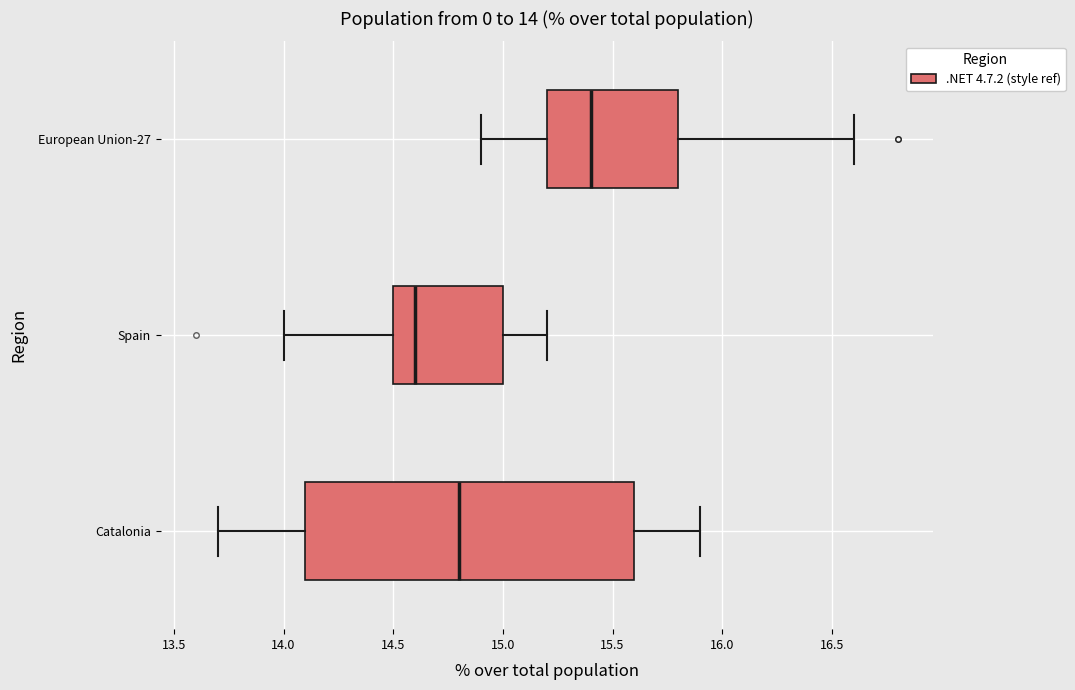

Comparing the boxes themselves (not the whiskers), which one is the widest?

Catalonia